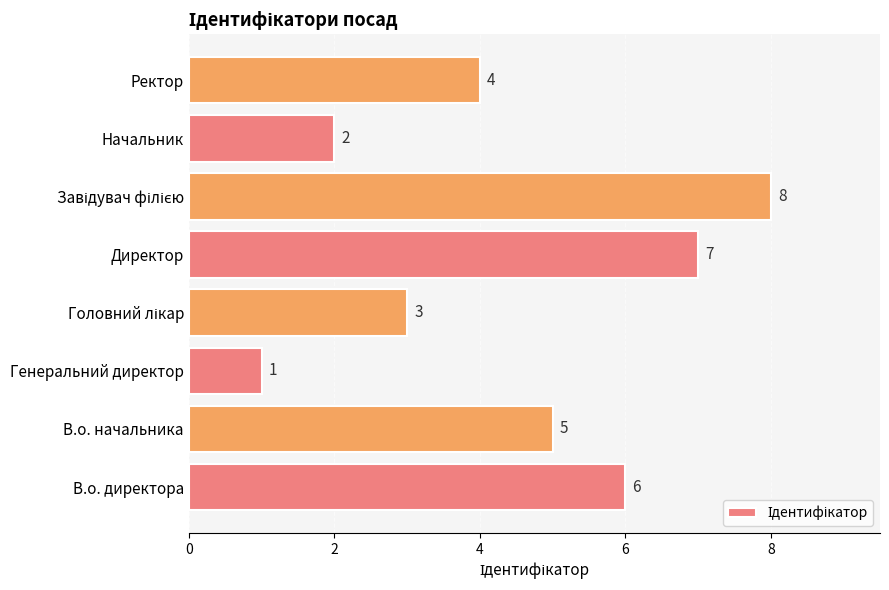

Reading top to bottom, list all the values displayed in this chart.

4	2	8	7	3	1	5	6